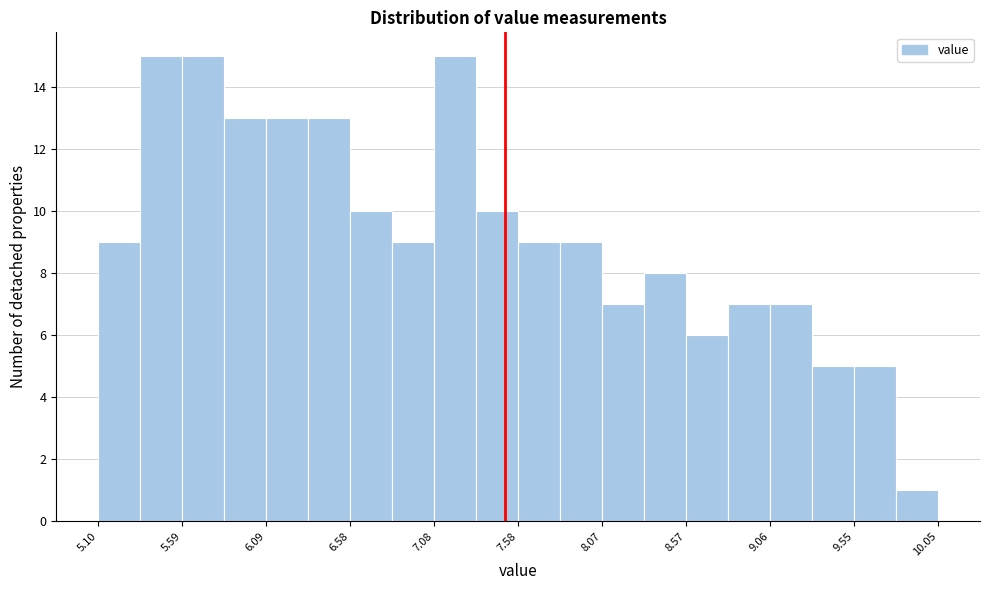

Reading left to right, list every bar in this chart as the range it spans on the x-axis followed by its height. Neither the bar edges nor the heights are printed on the chart, so give them approximately, as read against the axes.

5.10 to 5.35: 9
5.35 to 5.60: 15
5.60 to 5.85: 15
5.85 to 6.10: 13
6.10 to 6.35: 13
6.35 to 6.60: 13
6.60 to 6.85: 10
6.85 to 7.10: 9
7.10 to 7.35: 15
7.35 to 7.60: 10
7.60 to 7.80: 9
7.80 to 8.05: 9
8.05 to 8.30: 7
8.30 to 8.55: 8
8.55 to 8.80: 6
8.80 to 9.05: 7
9.05 to 9.30: 7
9.30 to 9.55: 5
9.55 to 9.80: 5
9.80 to 10.05: 1